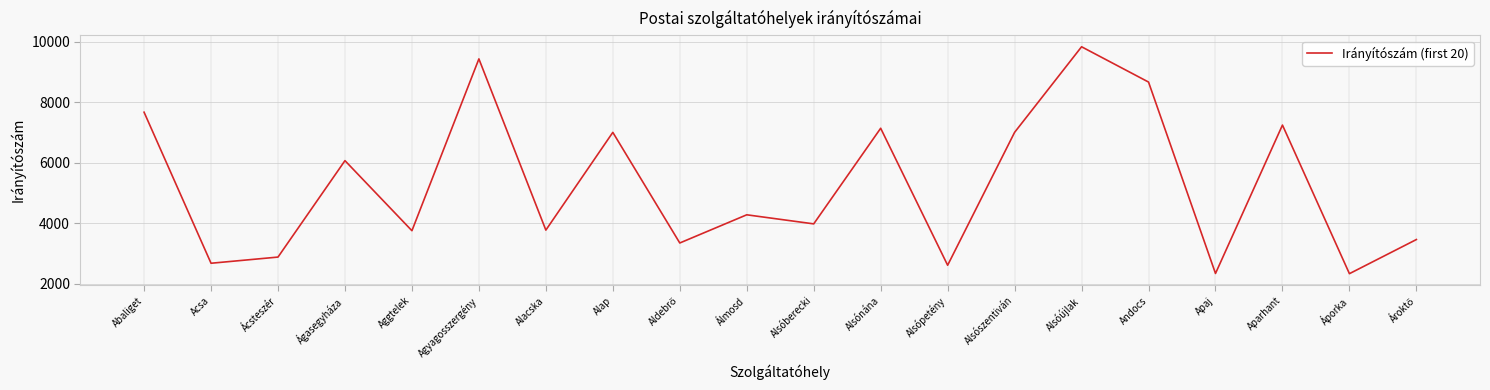

At which category does the data reach its first local valley?

Acsa